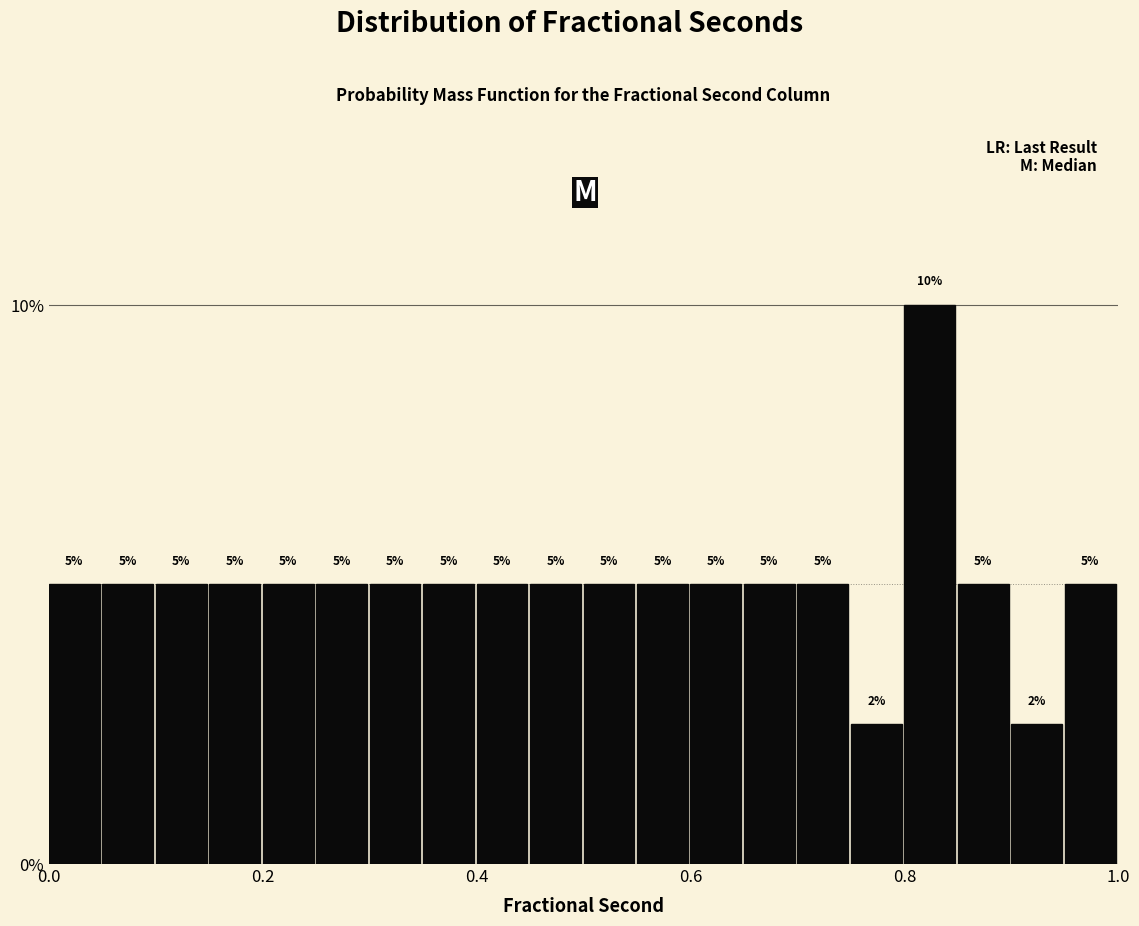

Around what value on the x-axis is the tallest bar? Give the approximate position of its centre, as read against the axis.

0.82